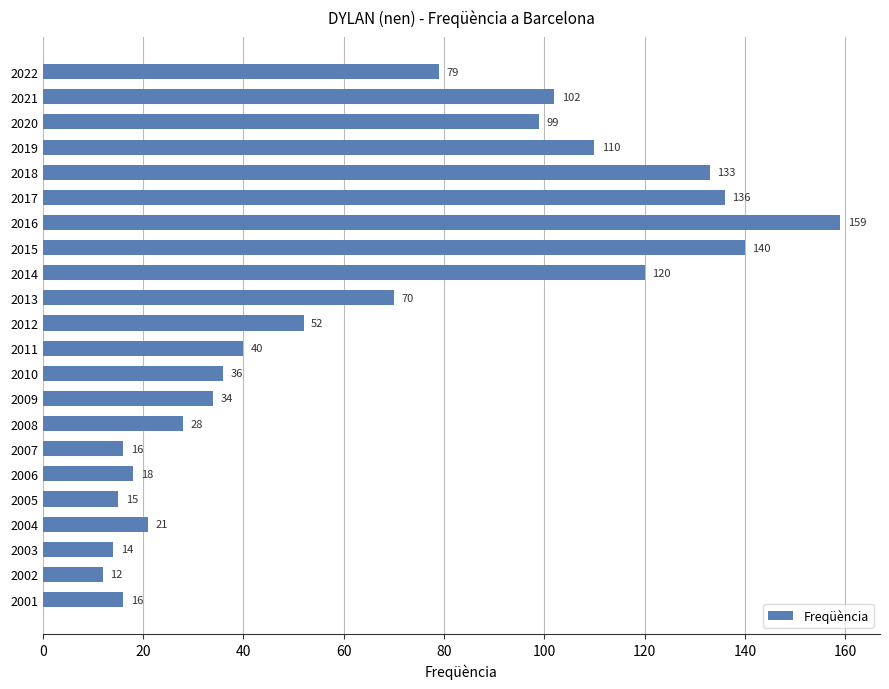

The chart shows a value of 68 at 2017. True or false?

False